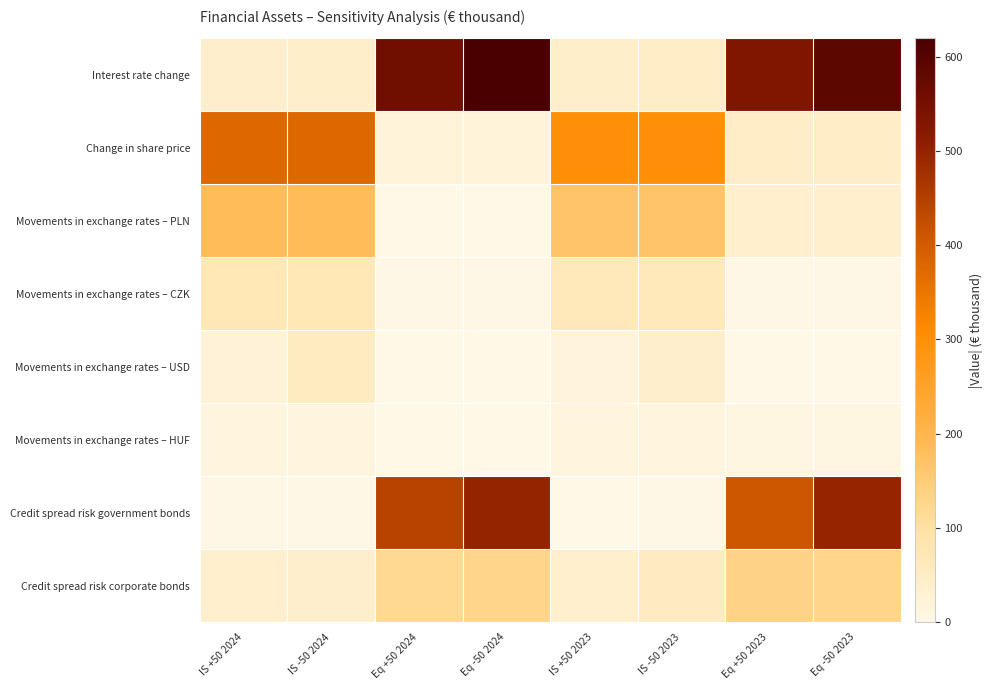

List the series in order of their peak value, highest first.

Interest rate change, Credit spread risk government bonds, Change in share price, Movements in exchange rates – PLN, Credit spread risk corporate bonds, Movements in exchange rates – CZK, Movements in exchange rates – USD, Movements in exchange rates – HUF